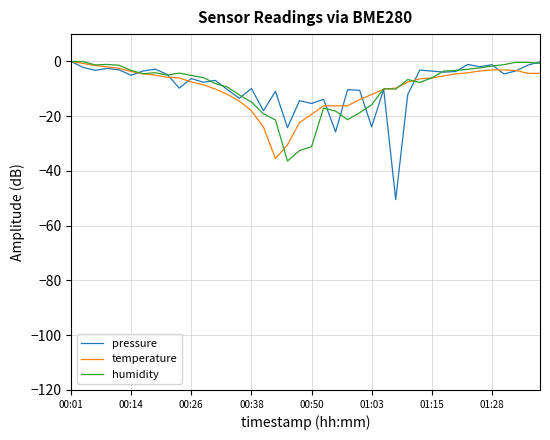

What is the lowest value of the pressure series?

-50.5